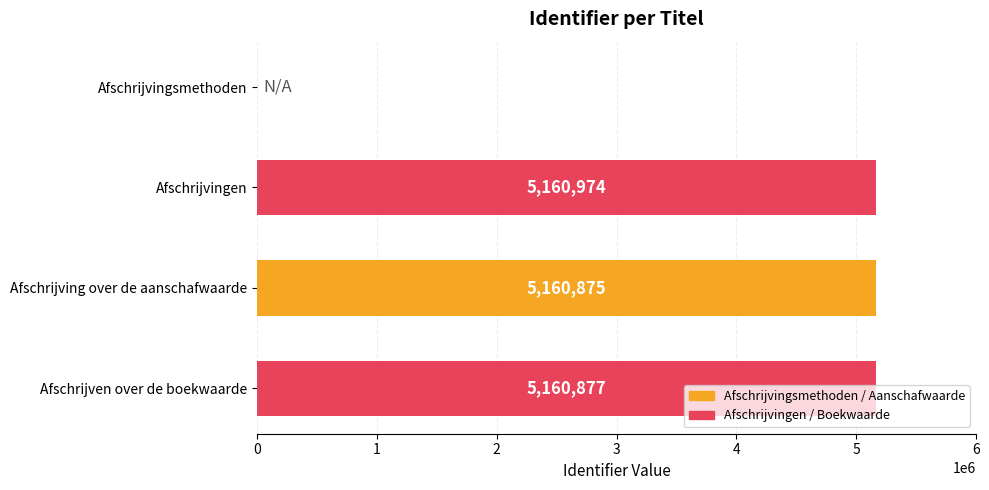

Is it true that the value at Afschrijving over de aanschafwaarde is 6924612?

False